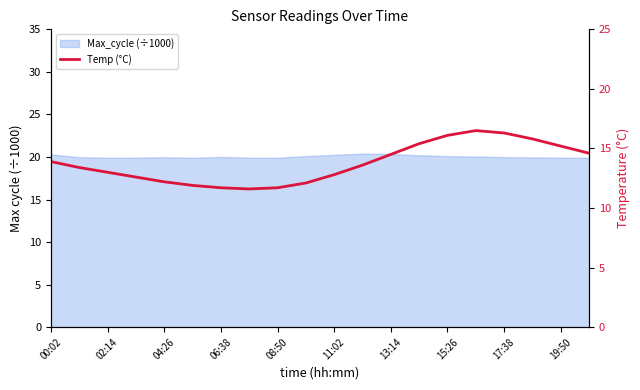

Between 17:38 and 17, which is larger?

17